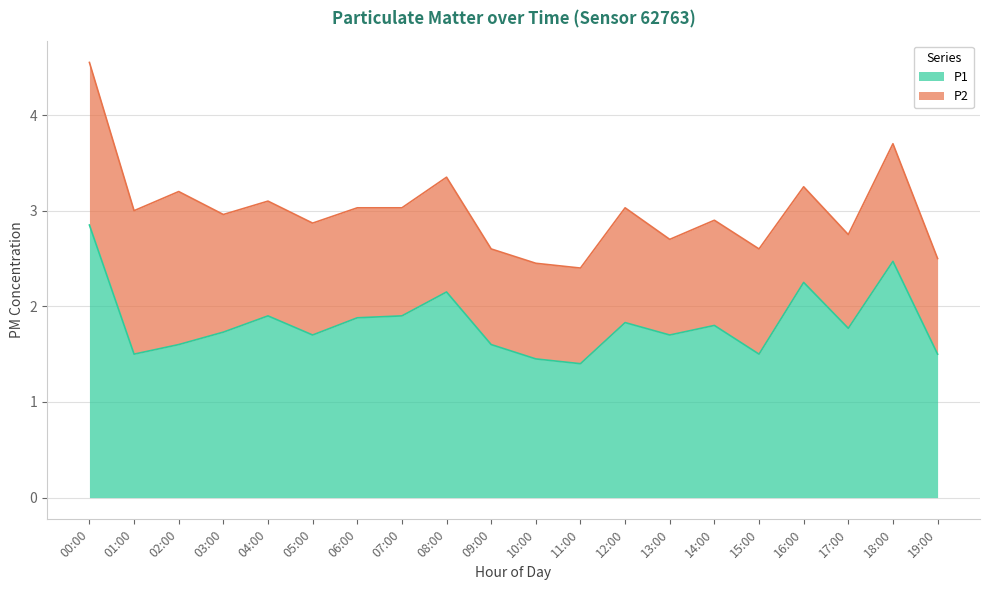

What position from the right is 14:00?

6